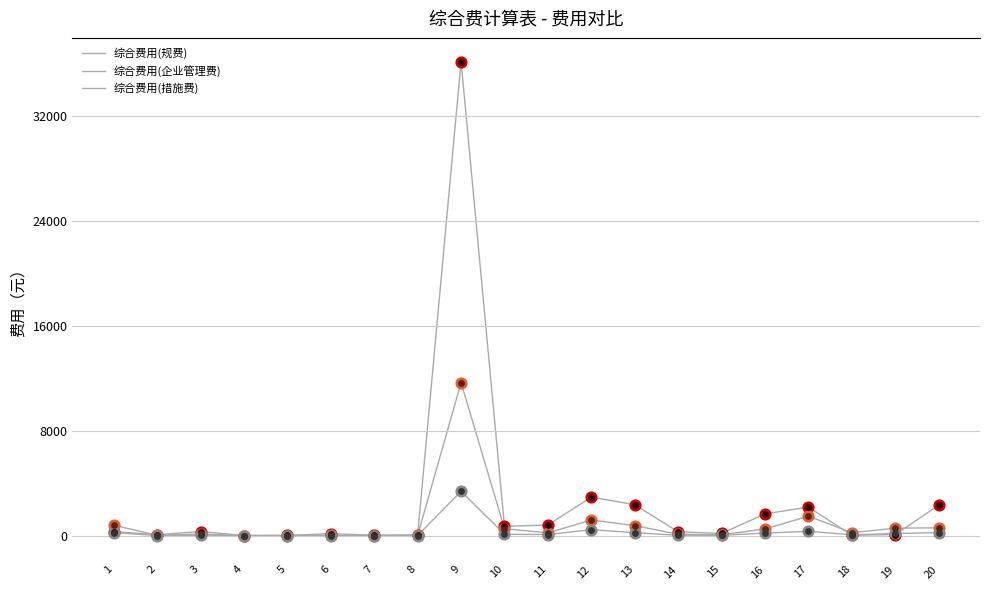

Is the value of 综合费用(措施费) at 2 greater than the value of 综合费用(规费) at 4?

No